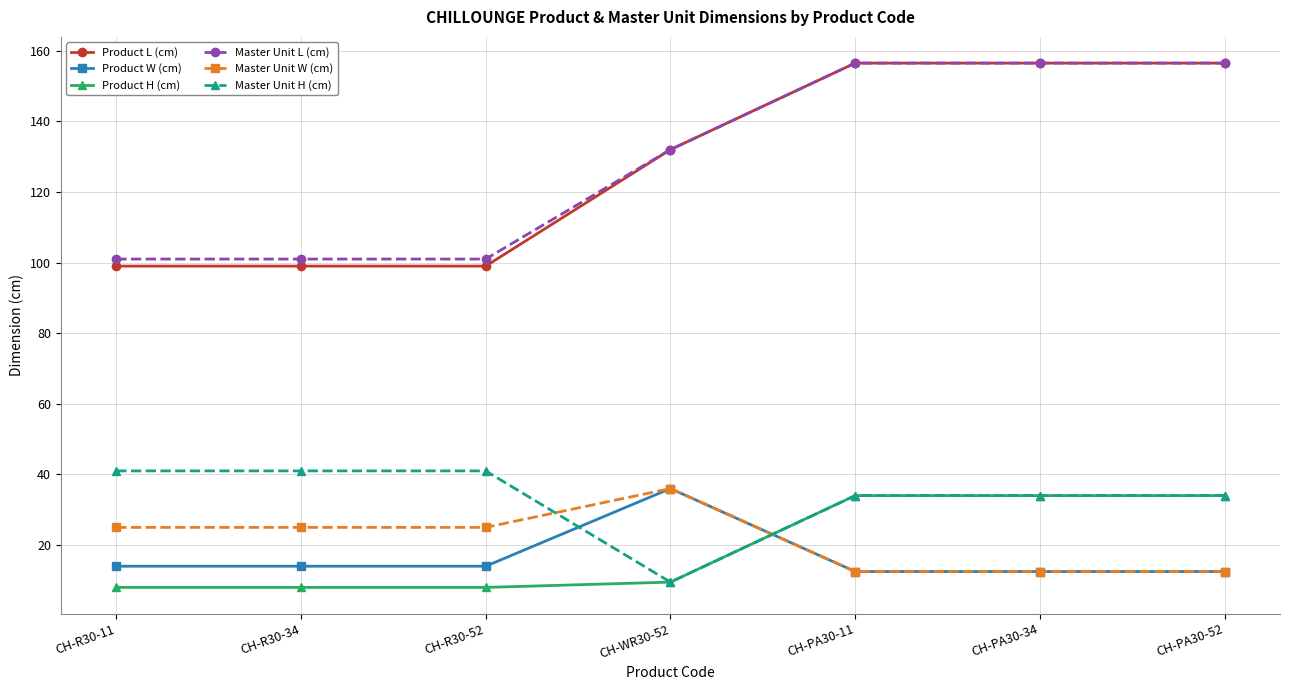

What is the average value of the Master Unit W (cm) series?

21.2